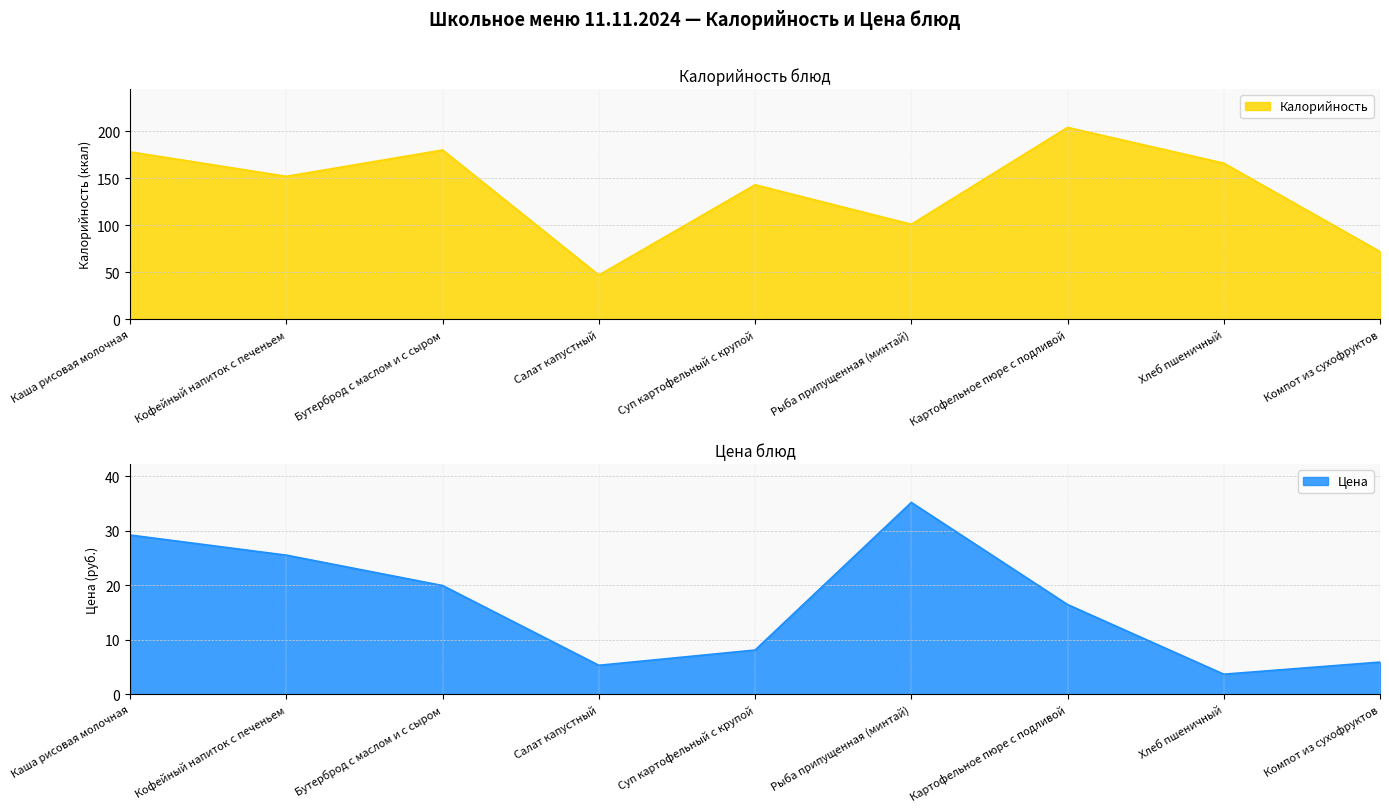

True or false: Калорийность has more than 2 interior local peaks.

True